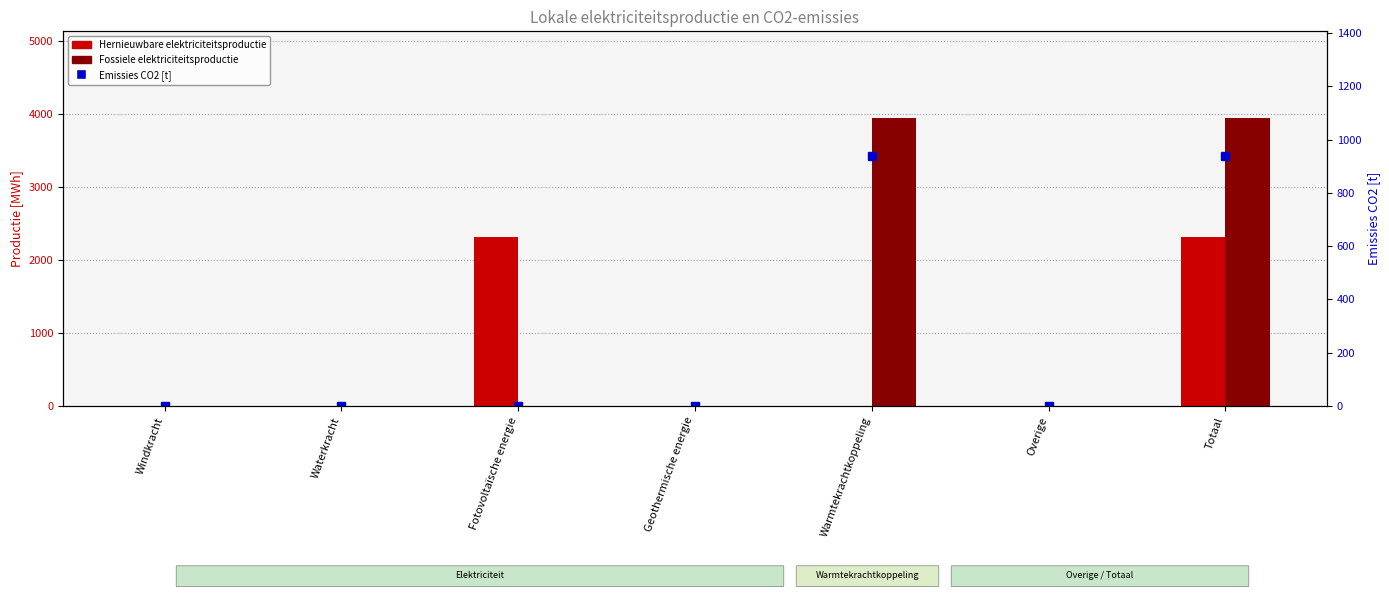

True or false: Emissies CO2 [t] has a value of 937.9 at Warmtekrachtkoppeling.

True